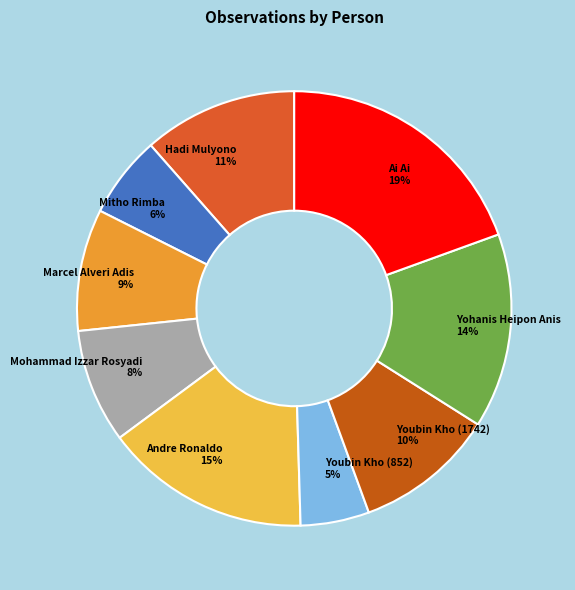

Is the sum of Marcel Alveri Adis and Mohammad Izzar Rosyadi greater than half?

No